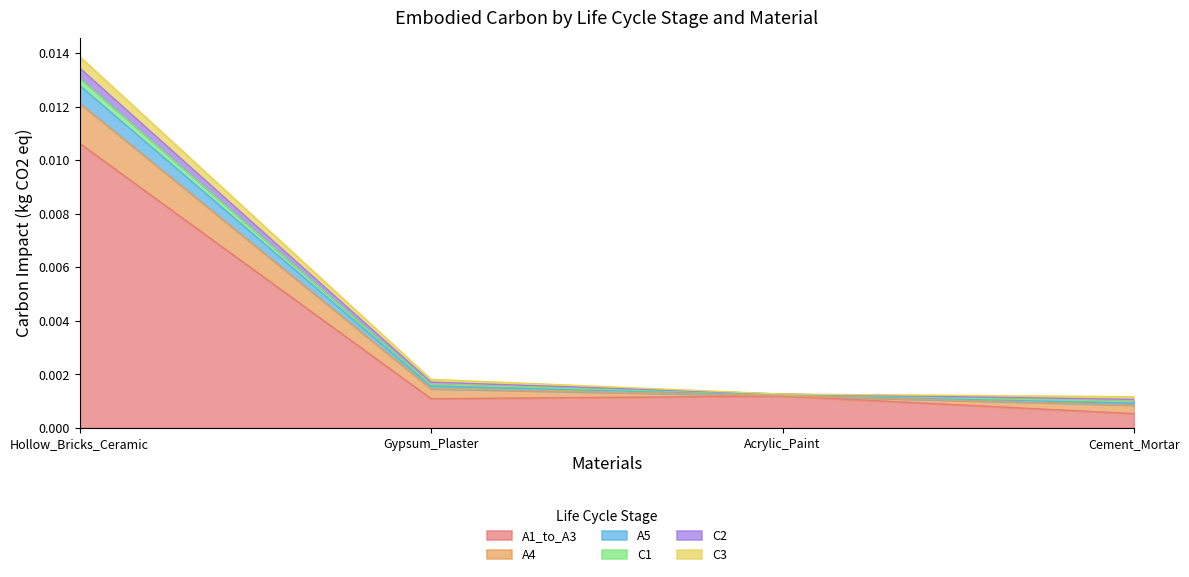

How many series are shown in this chart?

6